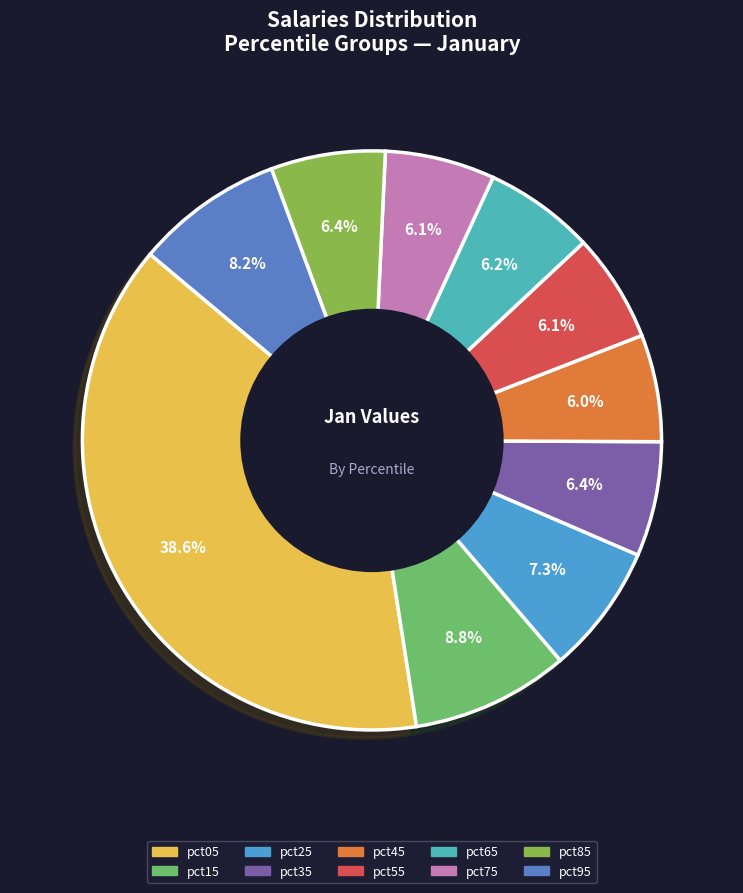

What percentage is the pct15 slice, to the nearest percent?

9%